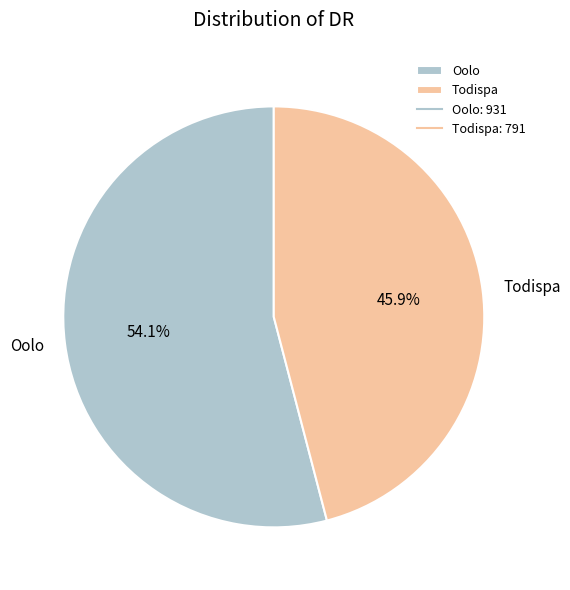

To the nearest percent, what is the difference between the largest and smallest slice percentages?

8%